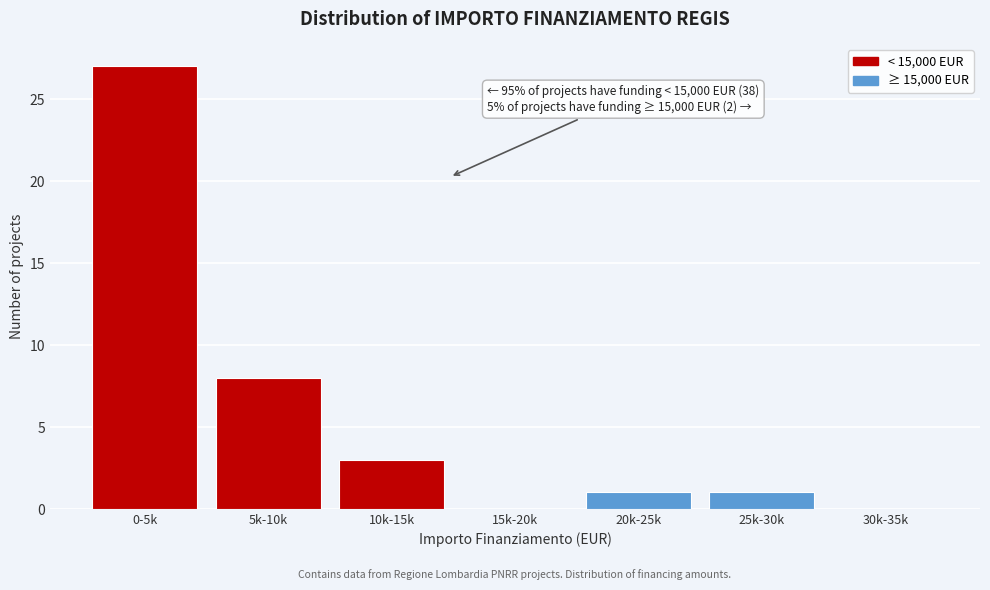

Reading left to right, what are all the values shown in this chart?

0-5k=27	5k-10k=8	10k-15k=3	15k-20k=0	20k-25k=1	25k-30k=1	30k-35k=0